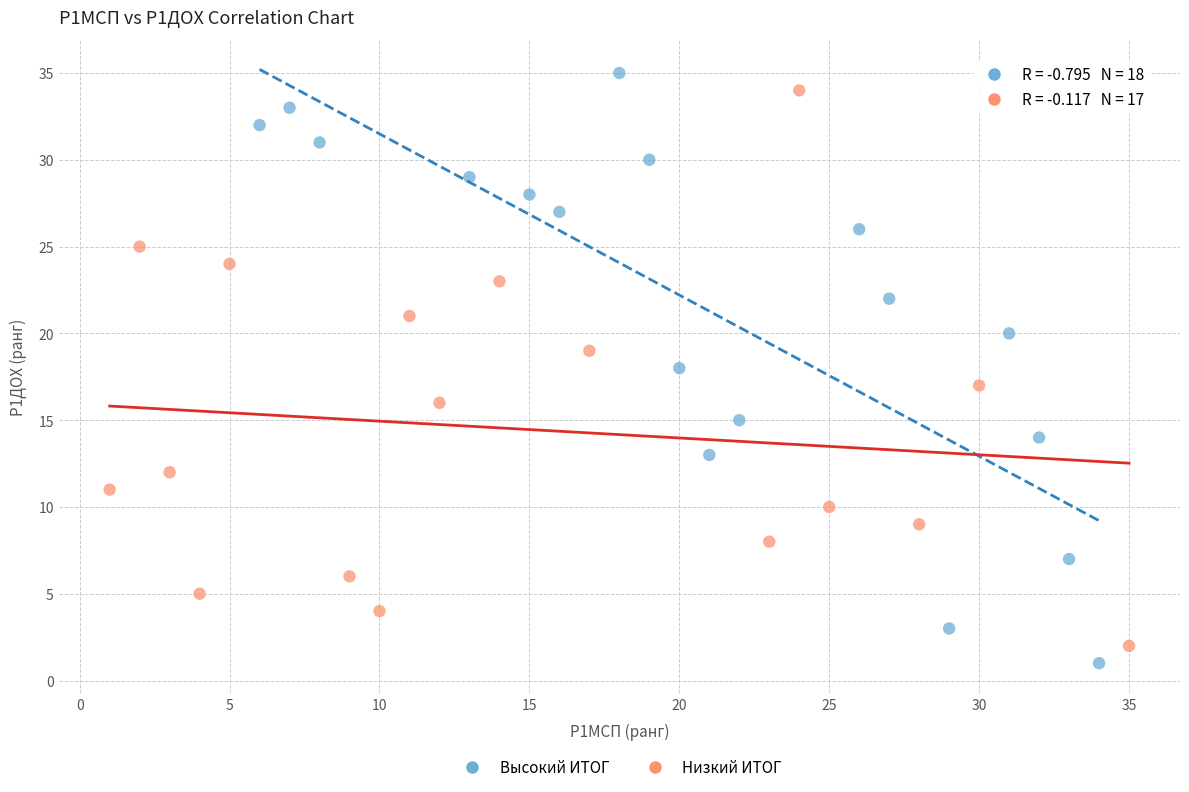

Which series reaches the minimum Y coordinate?

Высокий ИТОГ